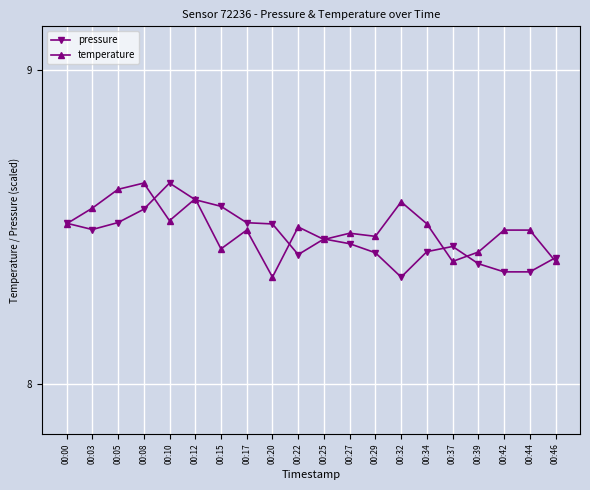

Count the number of data series in this chart.

2